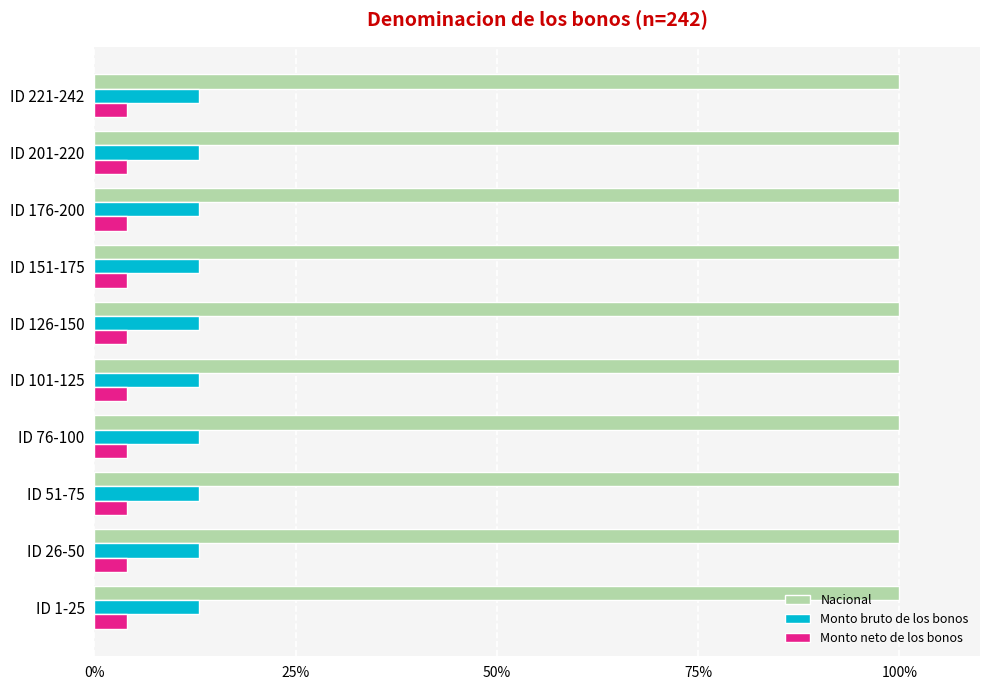

The Monto neto de los bonos series shows 4 at ID 201-220. True or false?

True